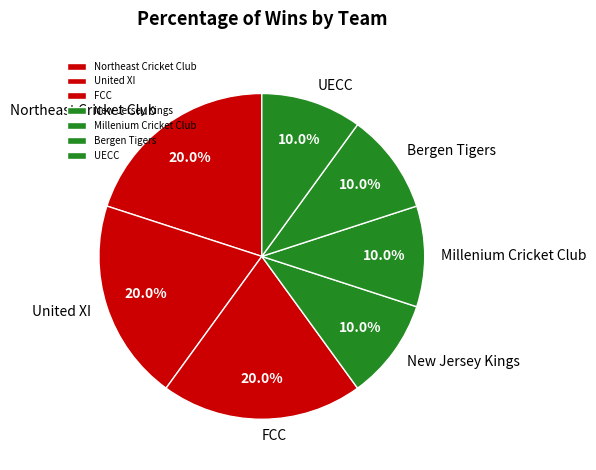

To the nearest percent, what portion does UECC represent?

10%